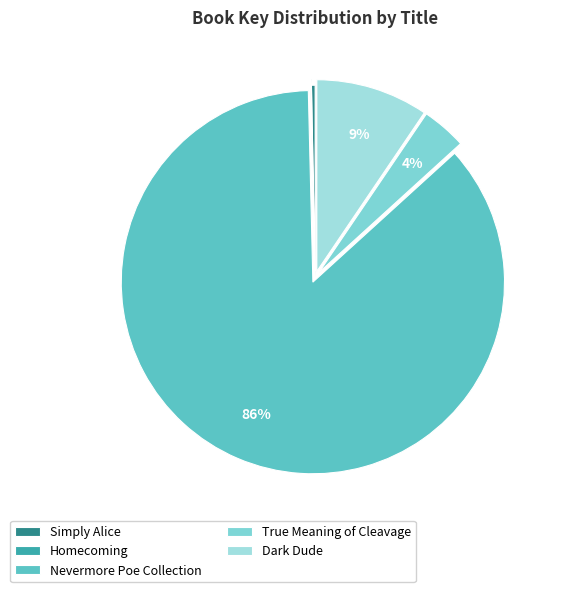

Which slice represents more than half of the pie?

Nevermore Poe Collection